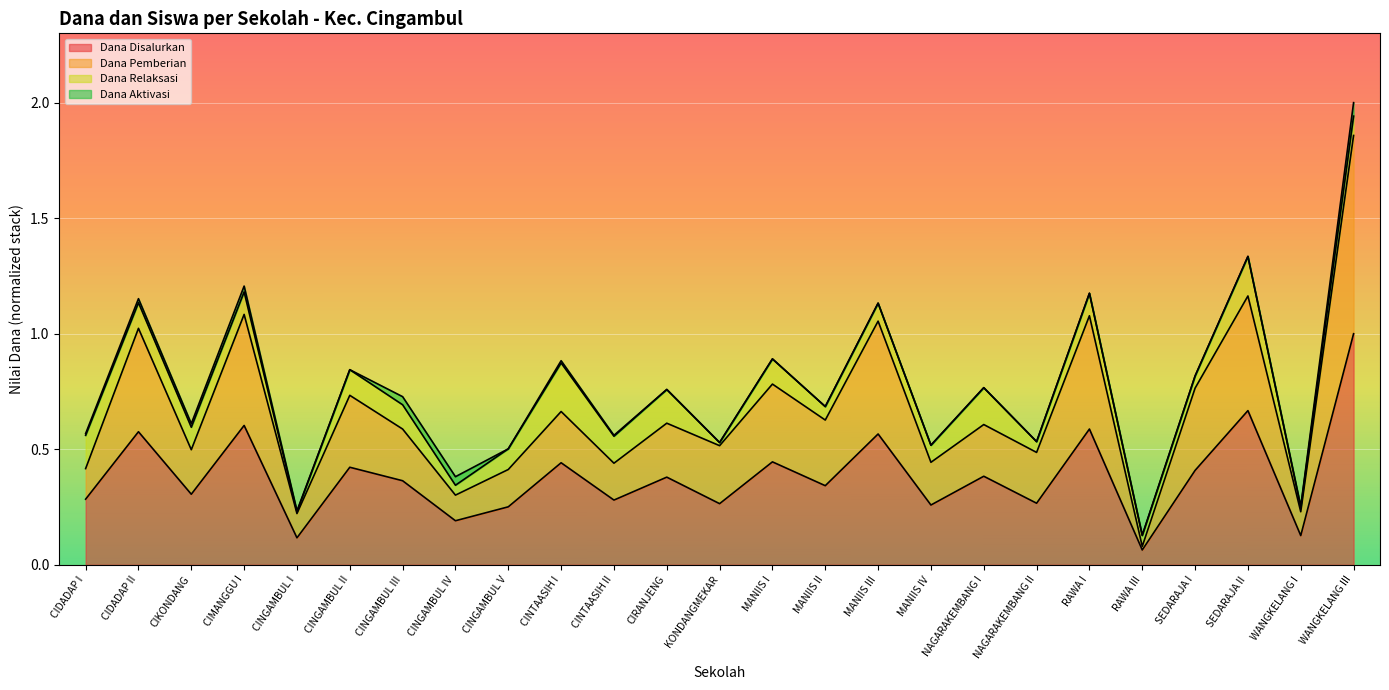

True or false: Siswa Disalurkan has more than 1 interior local peaks.

True